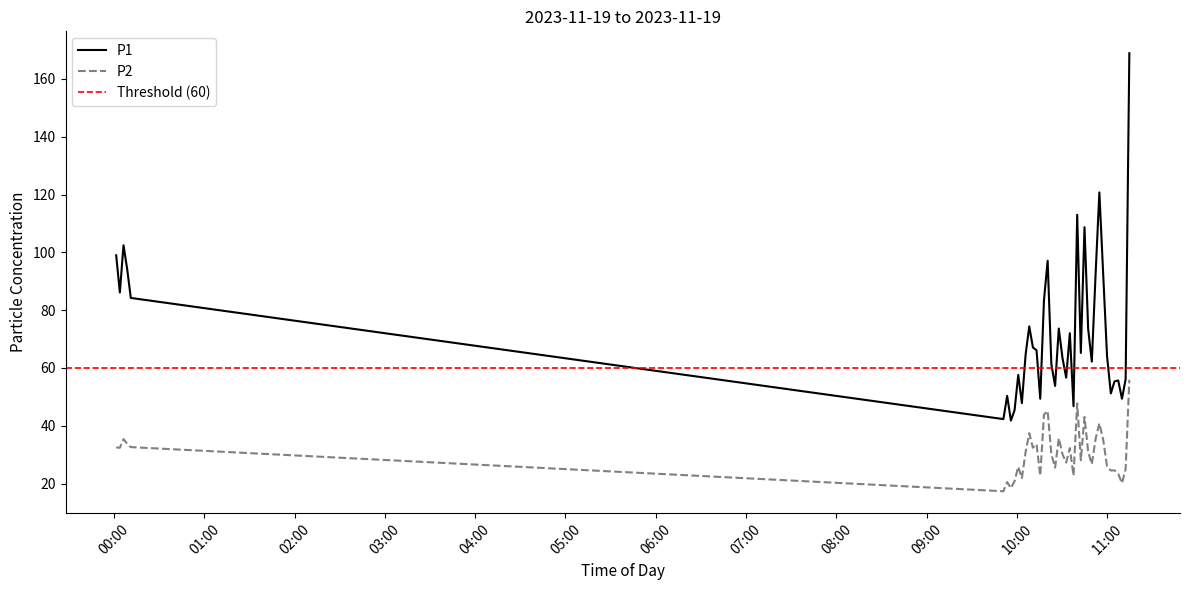

Which series changed the most between 2023-11-19T09:56:01 and 2023-11-19T10:22:54?

P1